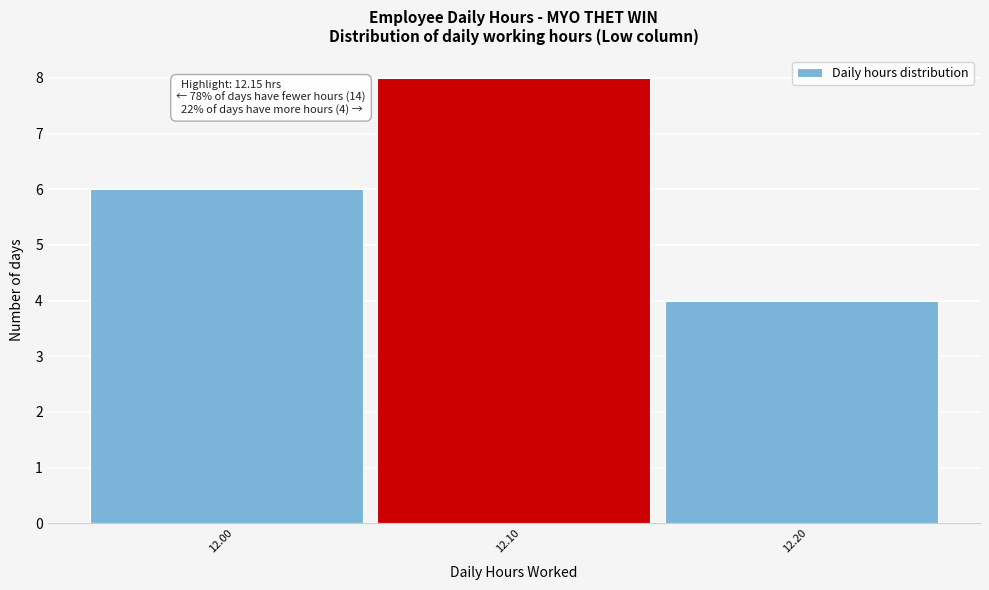

Reading left to right, transcribe all the data shown in this chart.

6	8	4